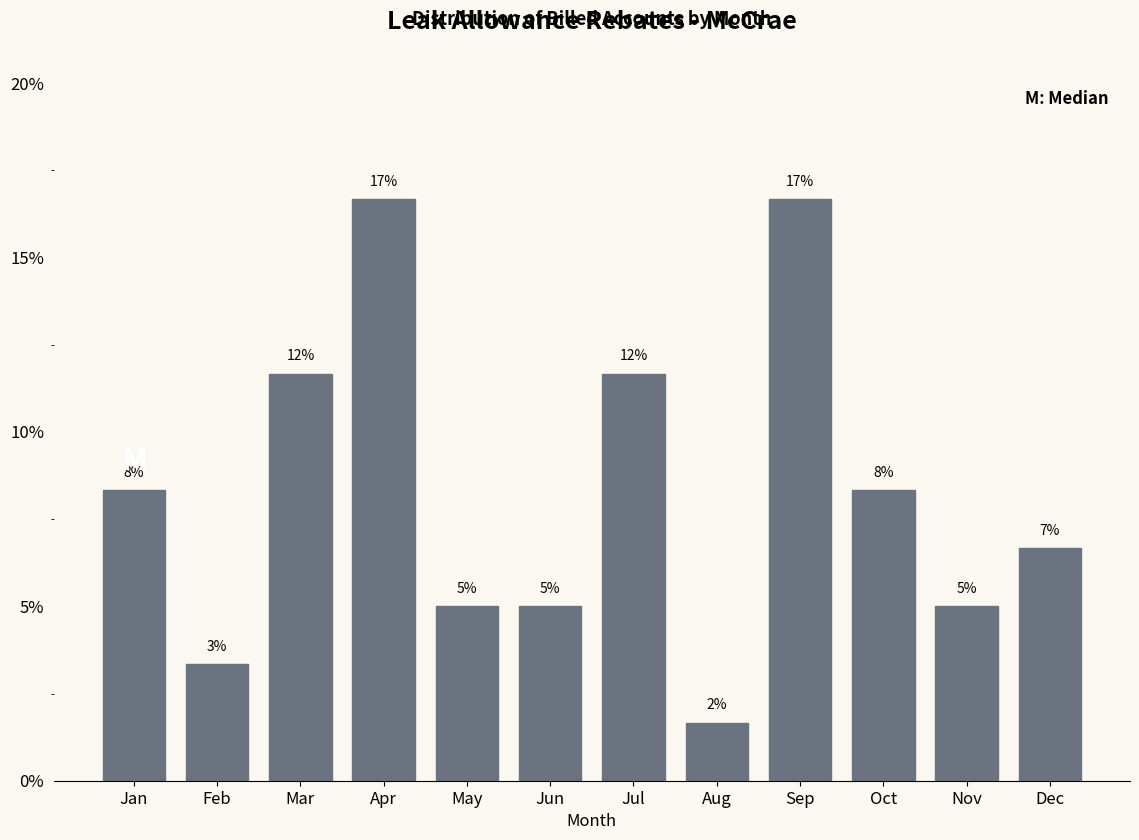

How many bars are there in total?

12